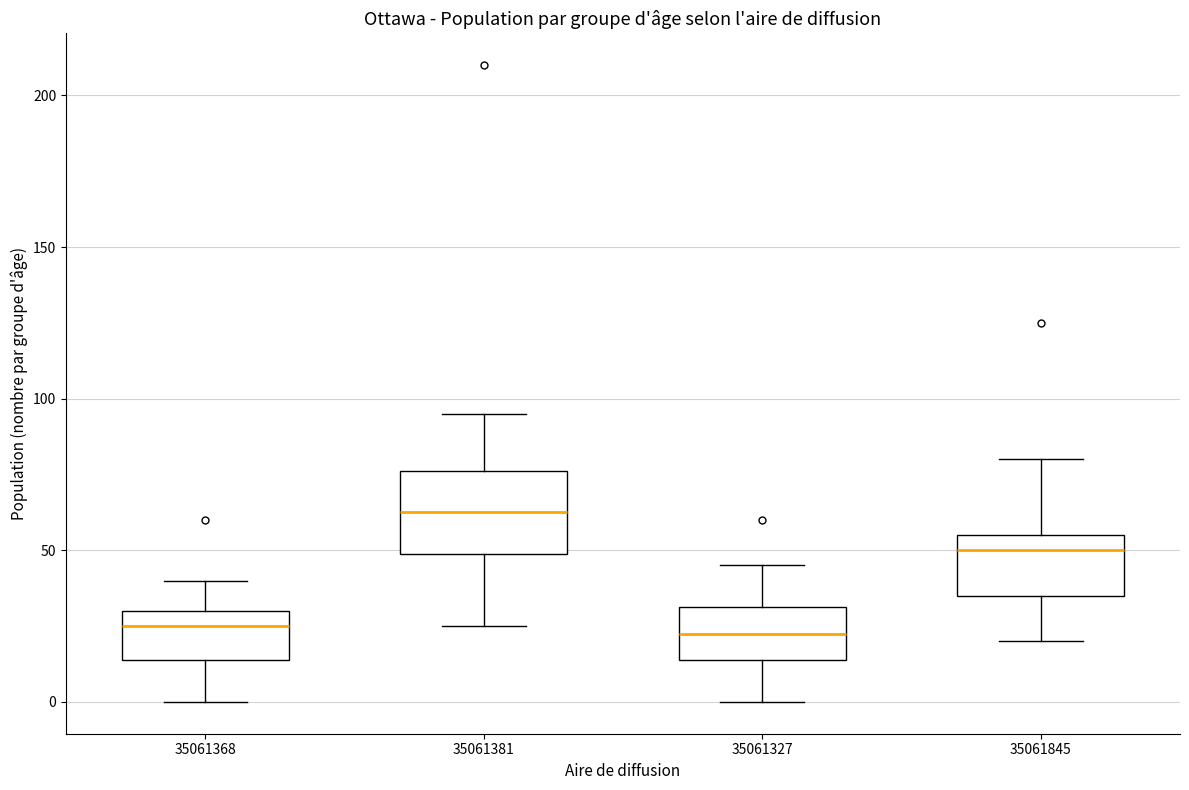

Reading left to right, transcribe this box plot: for each box, give where its median line is, the range the box spans, and where its two whiskers end, as read against the y-axis. The values are not printed on the chart, so give them approximately, as read against the axis.

35061368: median 25, box 15 to 30, whiskers 0 to 40
35061381: median 65, box 50 to 75, whiskers 25 to 95
35061327: median 25, box 15 to 30, whiskers 0 to 45
35061845: median 50, box 35 to 55, whiskers 20 to 80